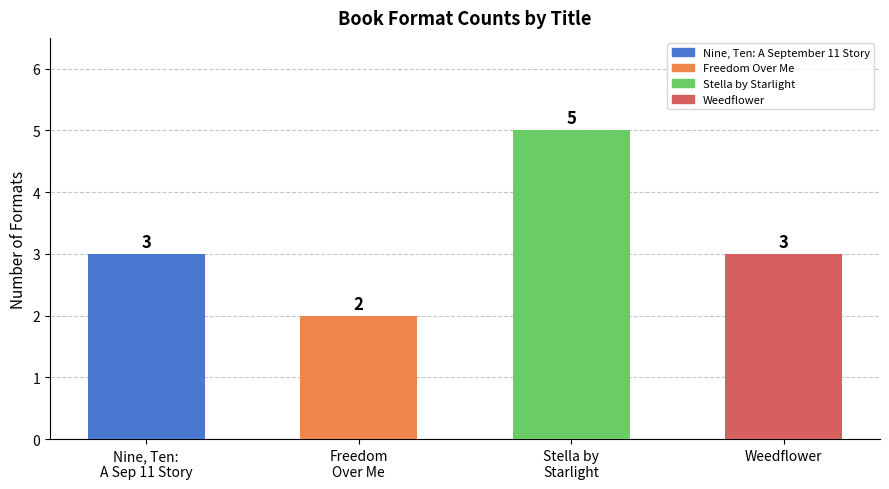

Reading left to right, what are all the values shown in this chart?

3	2	5	3